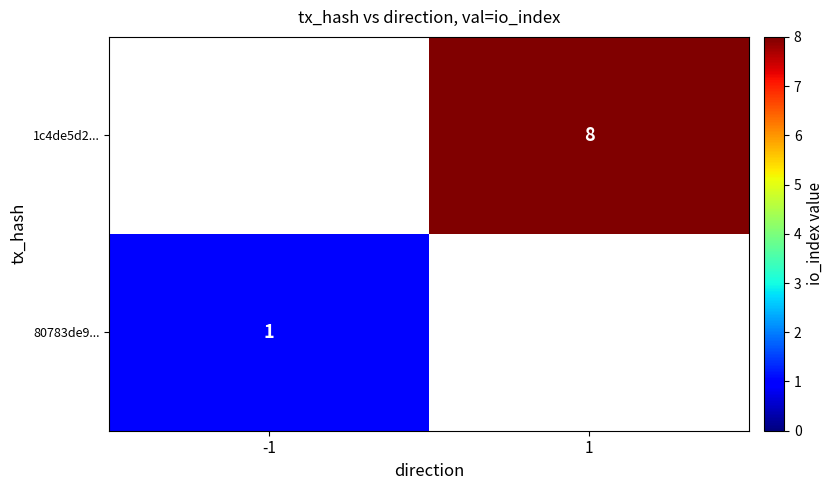

The 80783de9... series shows 2 at -1. True or false?

False